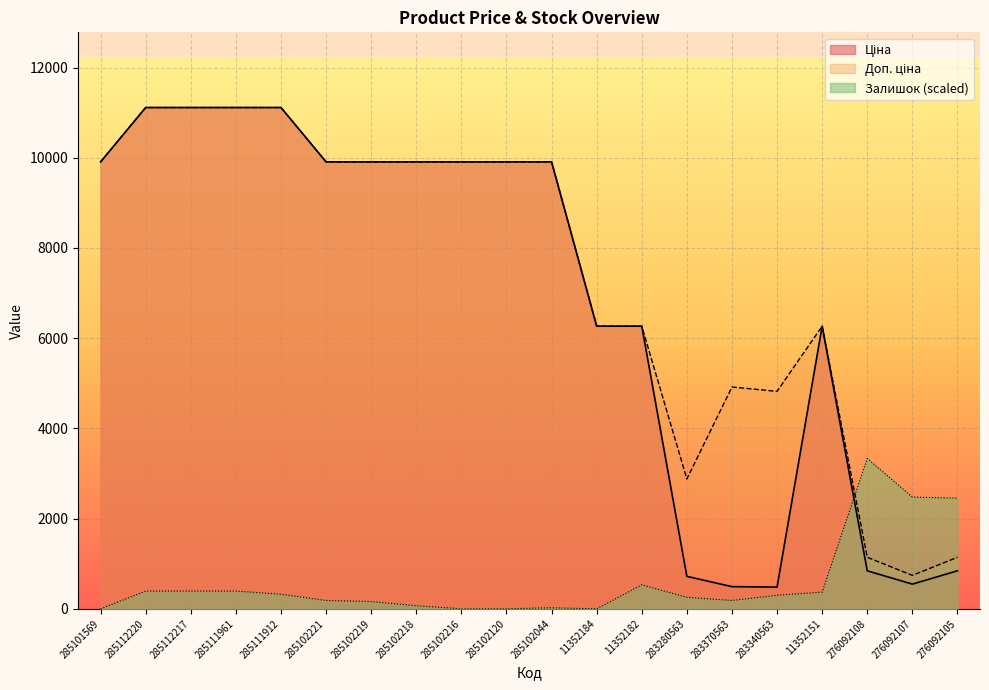

What is the total value across all series at 285102218?

19886.4